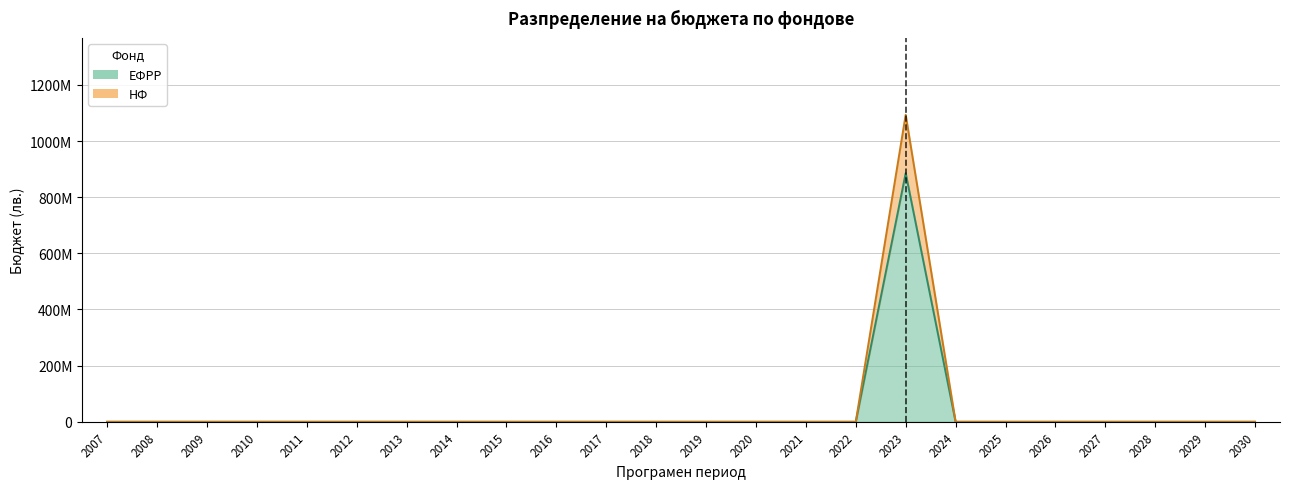

Which has a higher value, 2009 or 2011?

2009